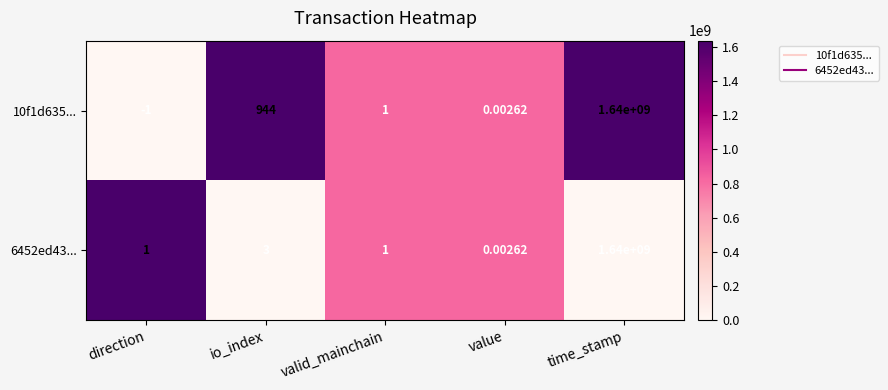

Between io_index and value, which series saw the biggest shift?

10f1d635...